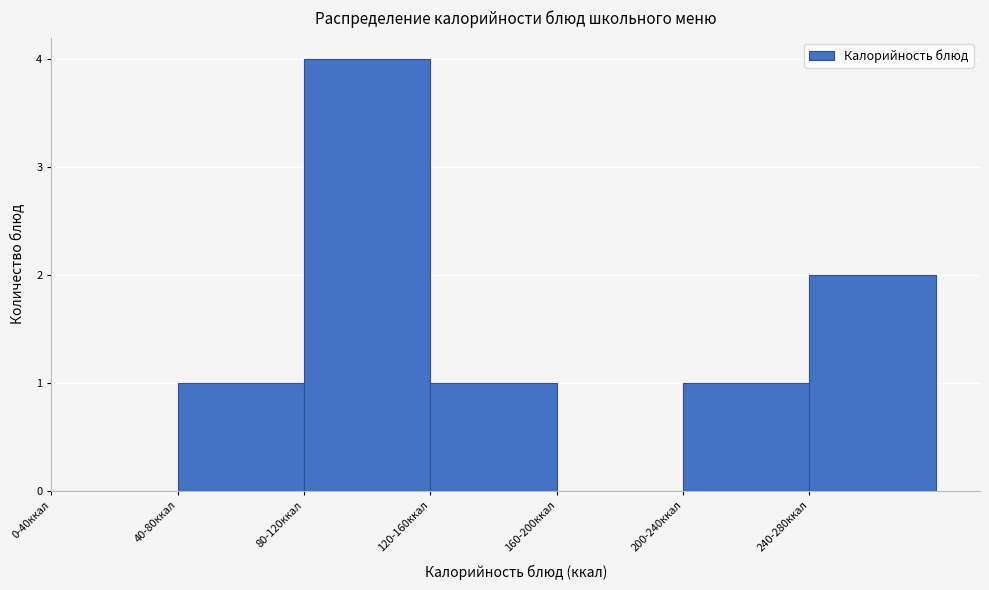

Reading right to left, list all the values displayed in this chart.

240-280ккал=2	200-240ккал=1	160-200ккал=0	120-160ккал=1	80-120ккал=4	40-80ккал=1	0-40ккал=0